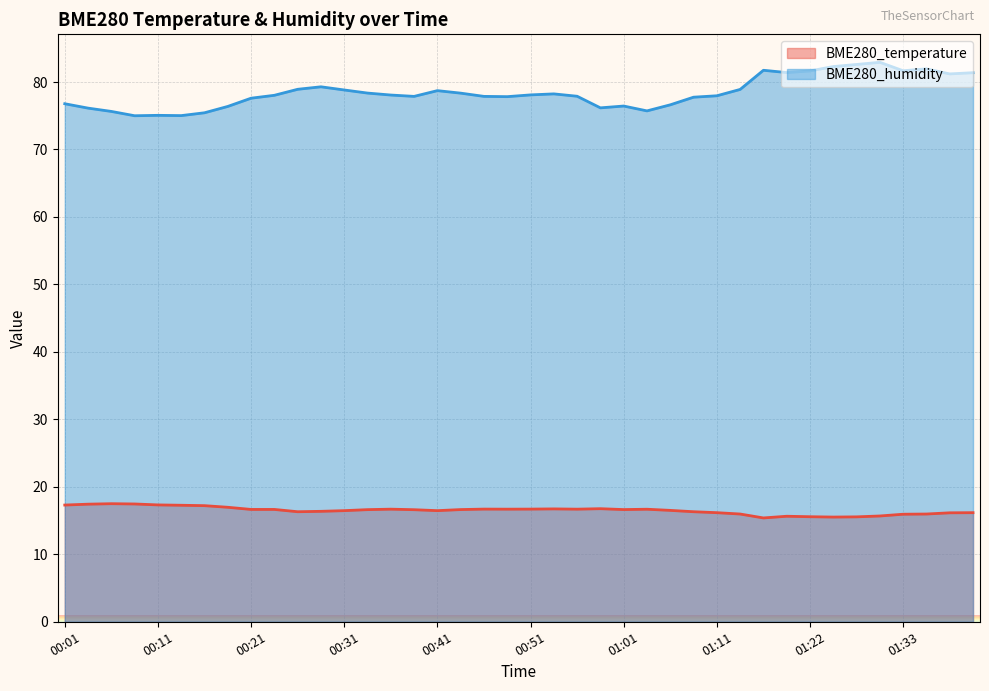

True or false: BME280_humidity and BME280_temperature cross at least once.

False